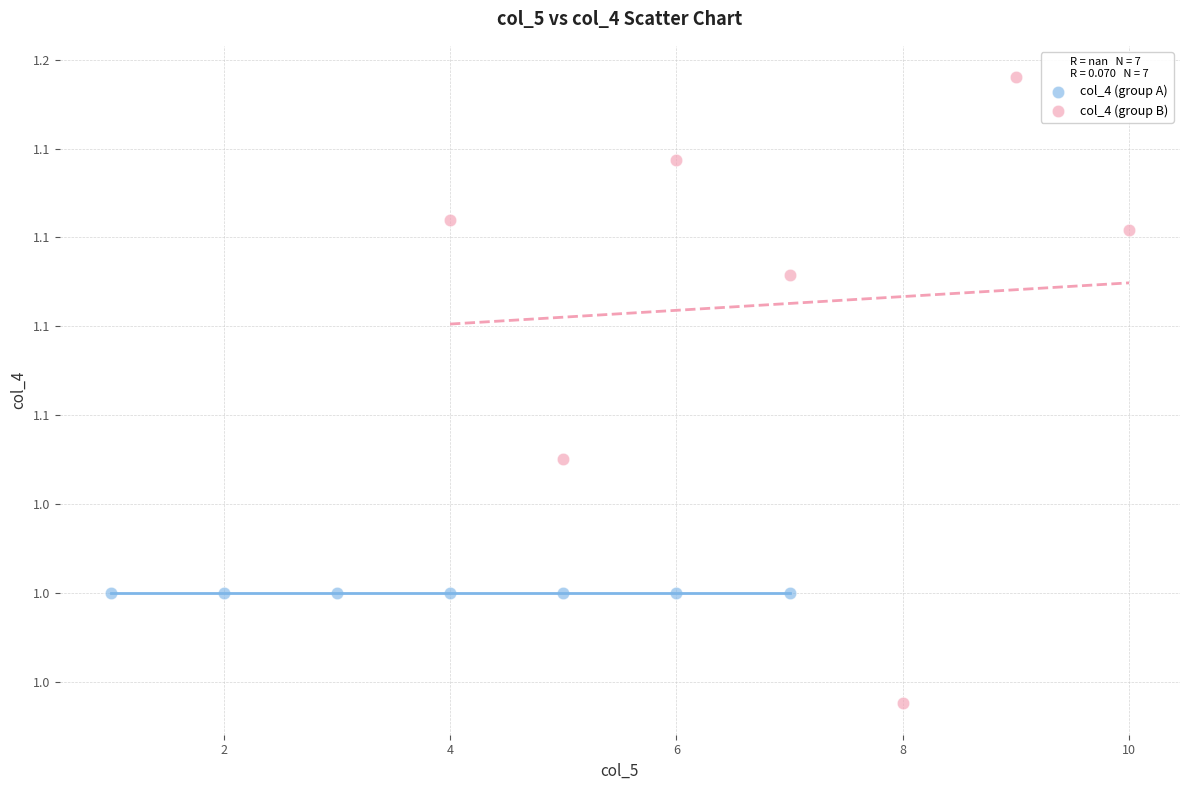

What are all the series names shown in the legend?

col_4 (group A), col_4 (group B)